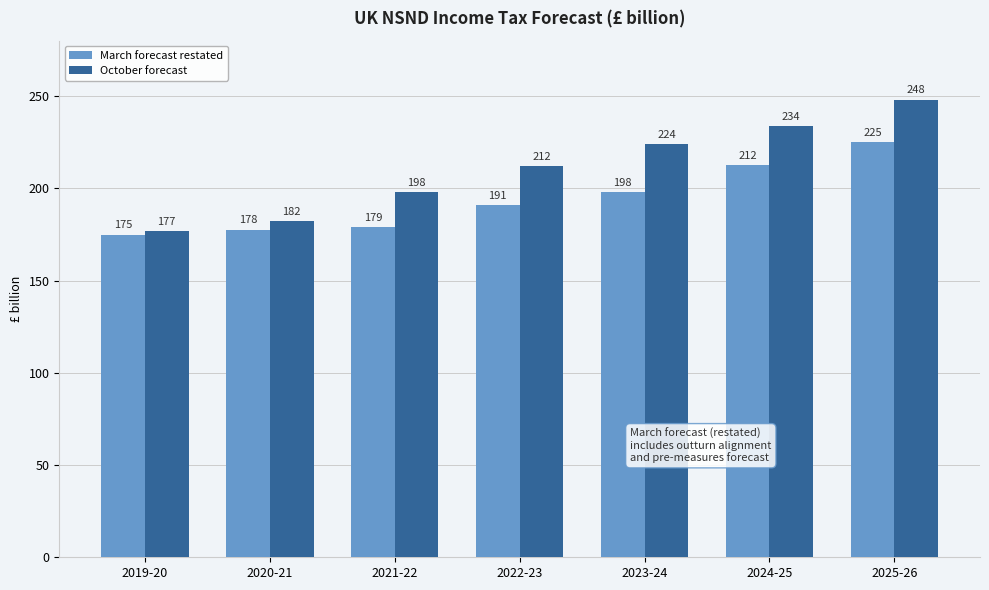

Count the number of categories in the chart.

7